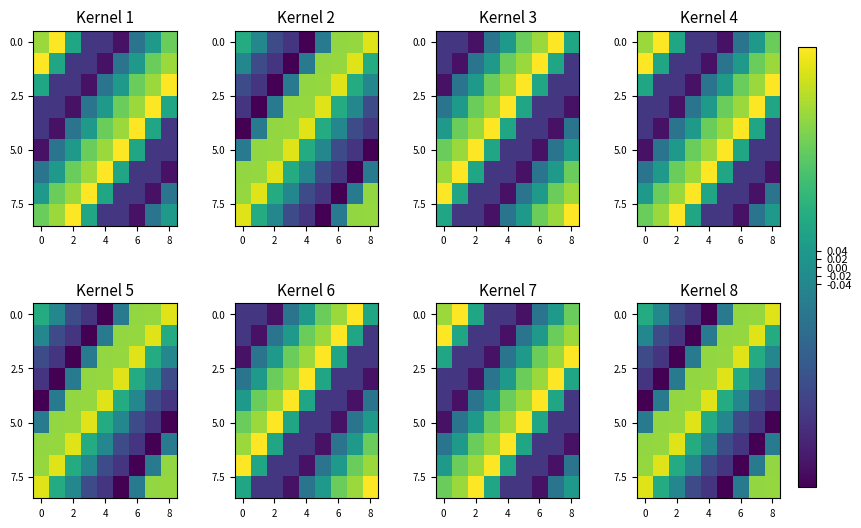

What is the spread (max minus min) of values at 6?

1.0